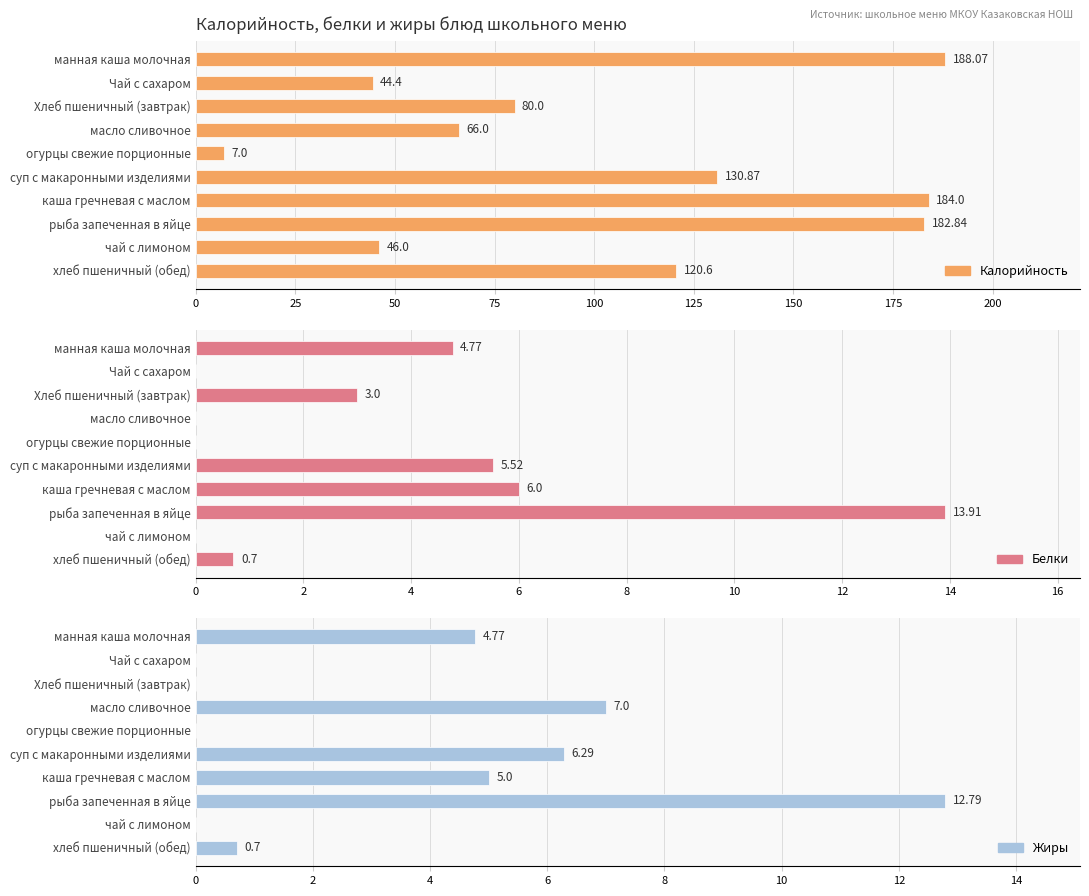

What is the sum of all Калорийность values?

1049.8